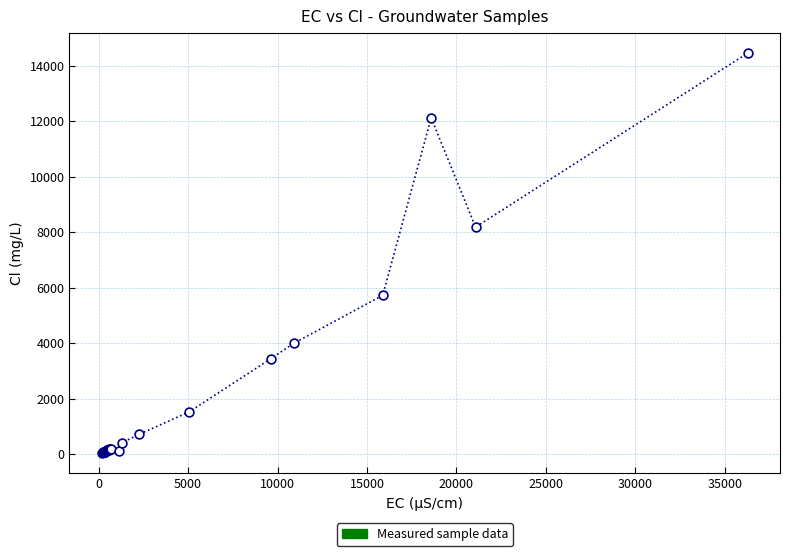

What Y value in the scatter plot is closest to 7249?

8184.3